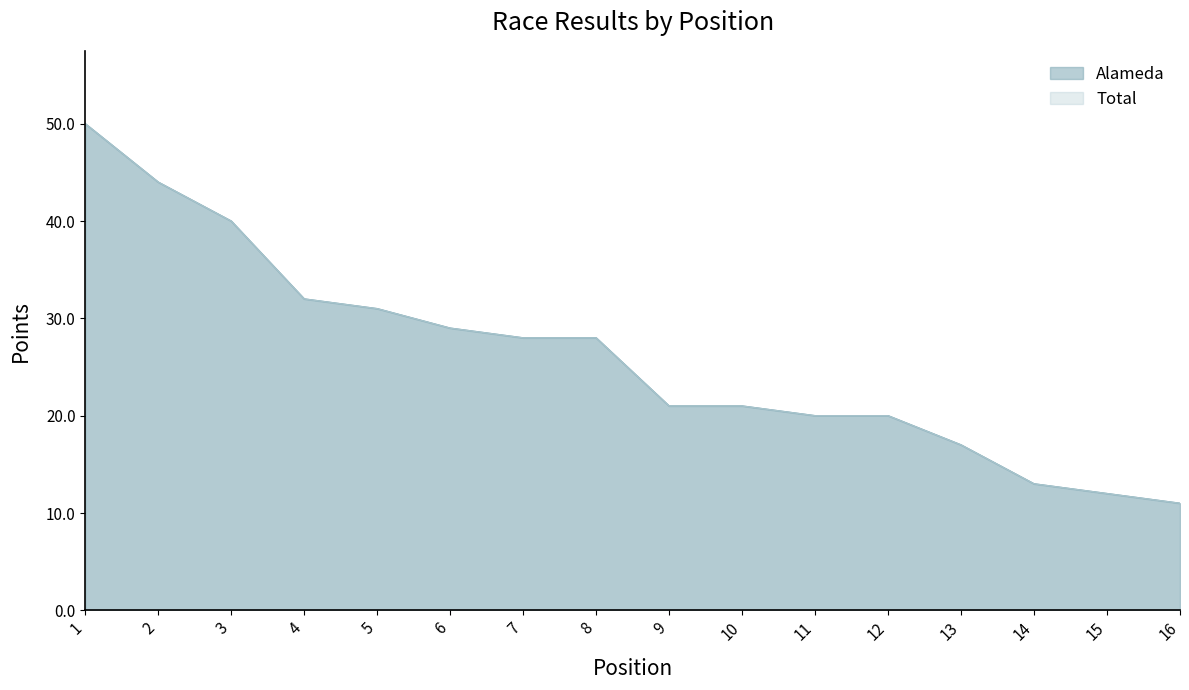

What is the total value across all series at 6?

58